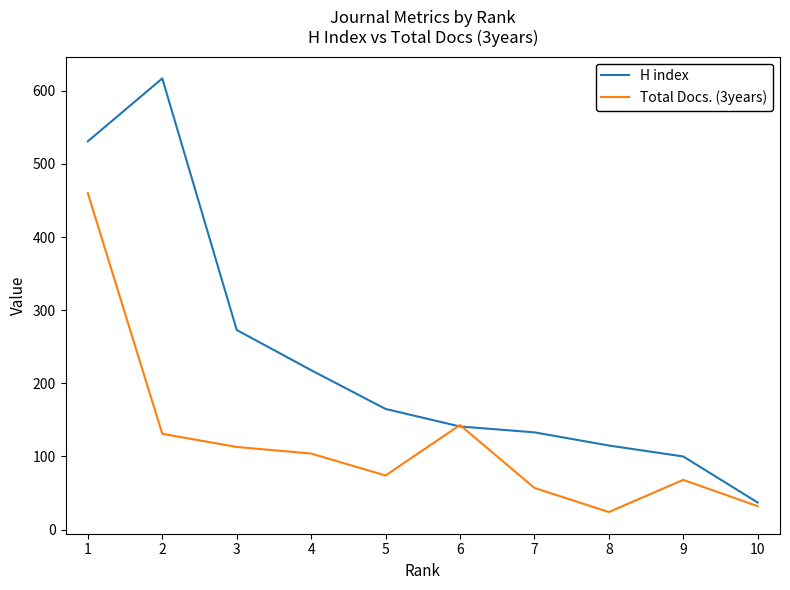

How many lines are shown in the chart?

2